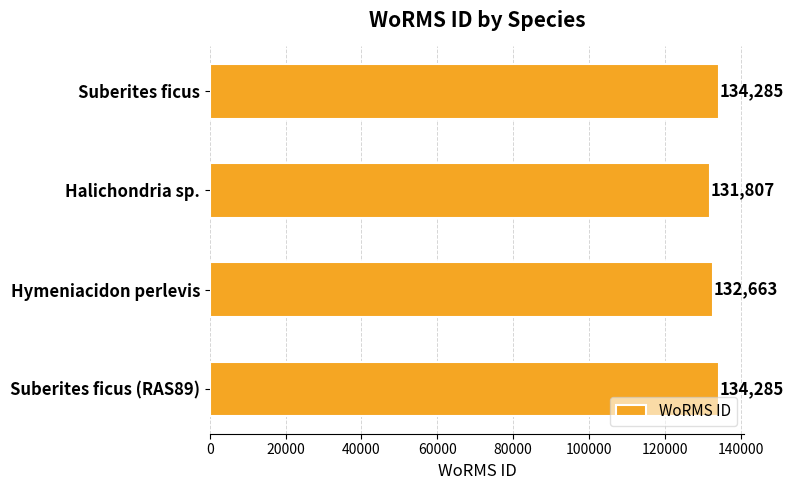

The chart shows a value of 40387 at Suberites ficus (RAS89). True or false?

False